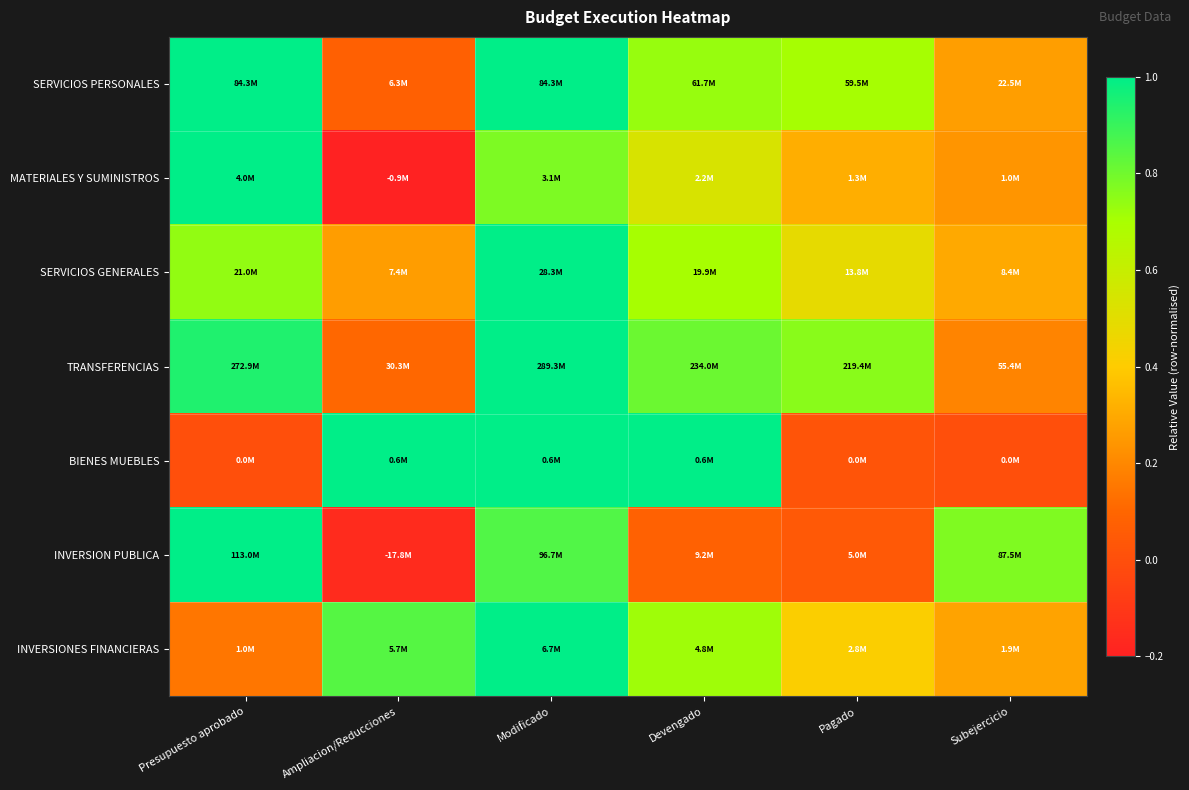

Reading left to right, what are all the values shown in this chart?

SERVICIOS PERSONALES: Presupuesto aprobado=1.0	Ampliacion/Reducciones=0.1	Modificado=1.0	Devengado=0.7	Pagado=0.7	Subejercicio=0.3
MATERIALES Y SUMINISTROS: Presupuesto aprobado=1.0	Ampliacion/Reducciones=-0.2	Modificado=0.8	Devengado=0.5	Pagado=0.3	Subejercicio=0.2
SERVICIOS GENERALES: Presupuesto aprobado=0.7	Ampliacion/Reducciones=0.3	Modificado=1.0	Devengado=0.7	Pagado=0.5	Subejercicio=0.3
TRANSFERENCIAS: Presupuesto aprobado=0.9	Ampliacion/Reducciones=0.1	Modificado=1.0	Devengado=0.8	Pagado=0.8	Subejercicio=0.2
BIENES MUEBLES: Presupuesto aprobado=0.0	Ampliacion/Reducciones=1.0	Modificado=1.0	Devengado=1.0	Pagado=0.0	Subejercicio=0.0
INVERSION PUBLICA: Presupuesto aprobado=1.0	Ampliacion/Reducciones=-0.2	Modificado=0.9	Devengado=0.1	Pagado=0.0	Subejercicio=0.8
INVERSIONES FINANCIERAS: Presupuesto aprobado=0.2	Ampliacion/Reducciones=0.8	Modificado=1.0	Devengado=0.7	Pagado=0.4	Subejercicio=0.3